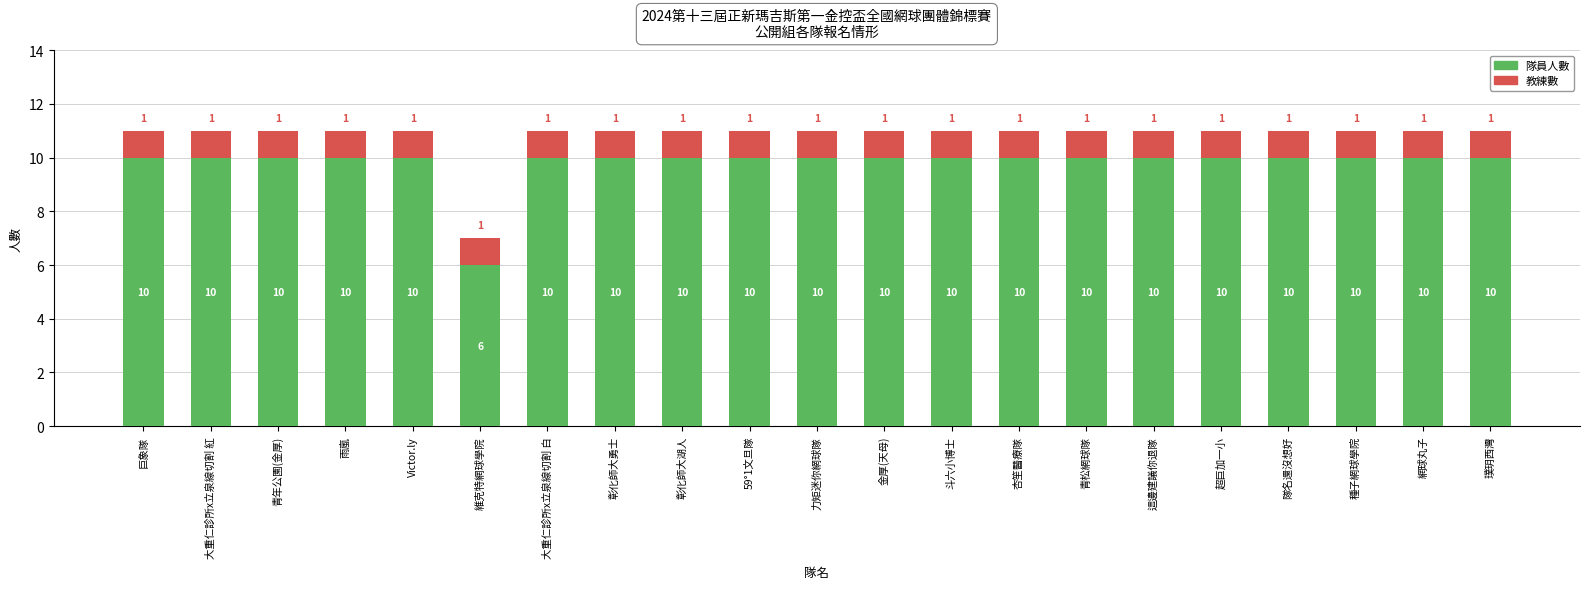

What is the sum of all 隊員人數 values?

206